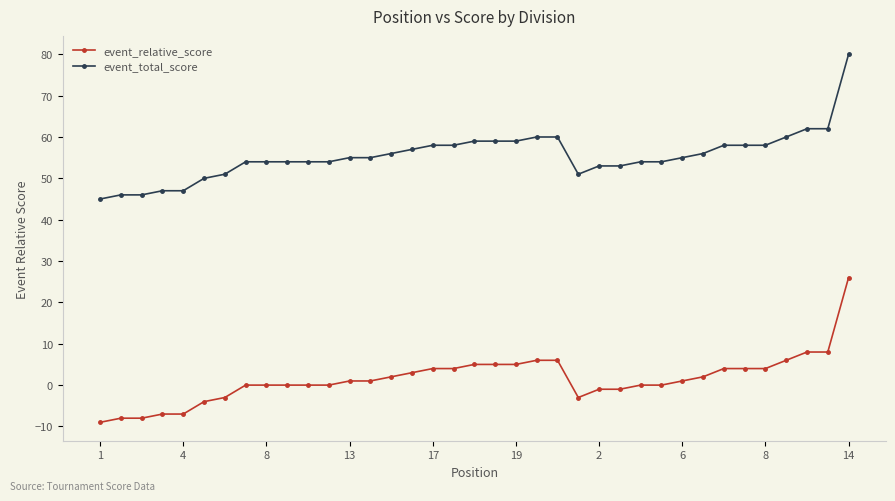

What is the value of the event_total_score point at the 21st from the left?

59